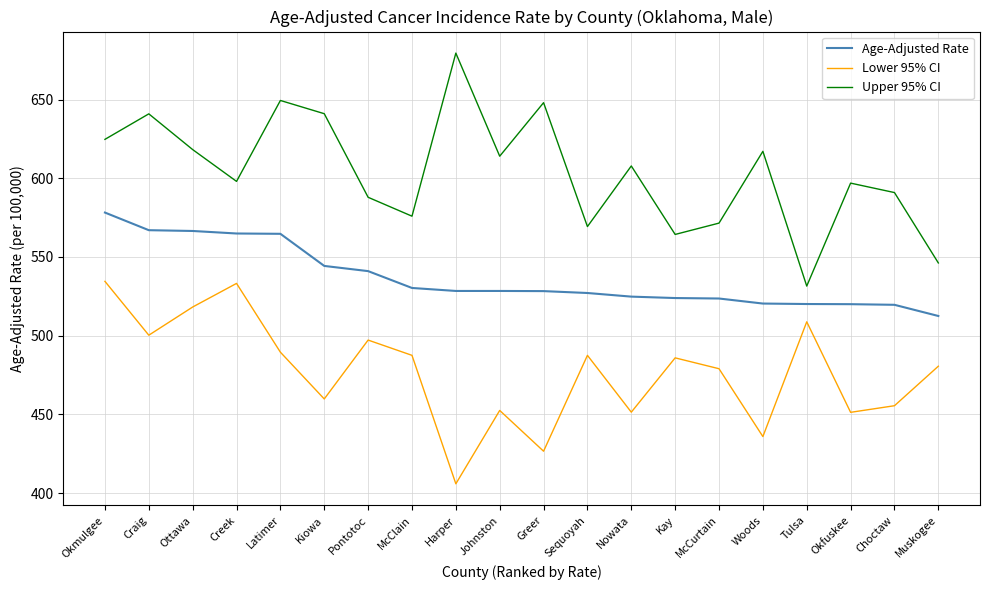

What is the spread (max minus min) of values at Kay?

78.4